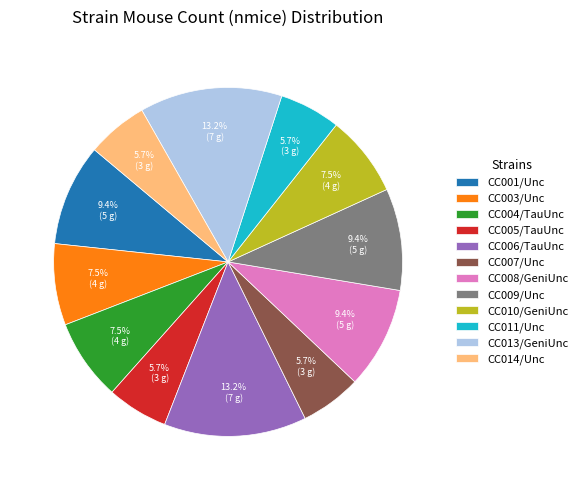

What percentage is the CC008/GeniUnc slice, to the nearest percent?

9%